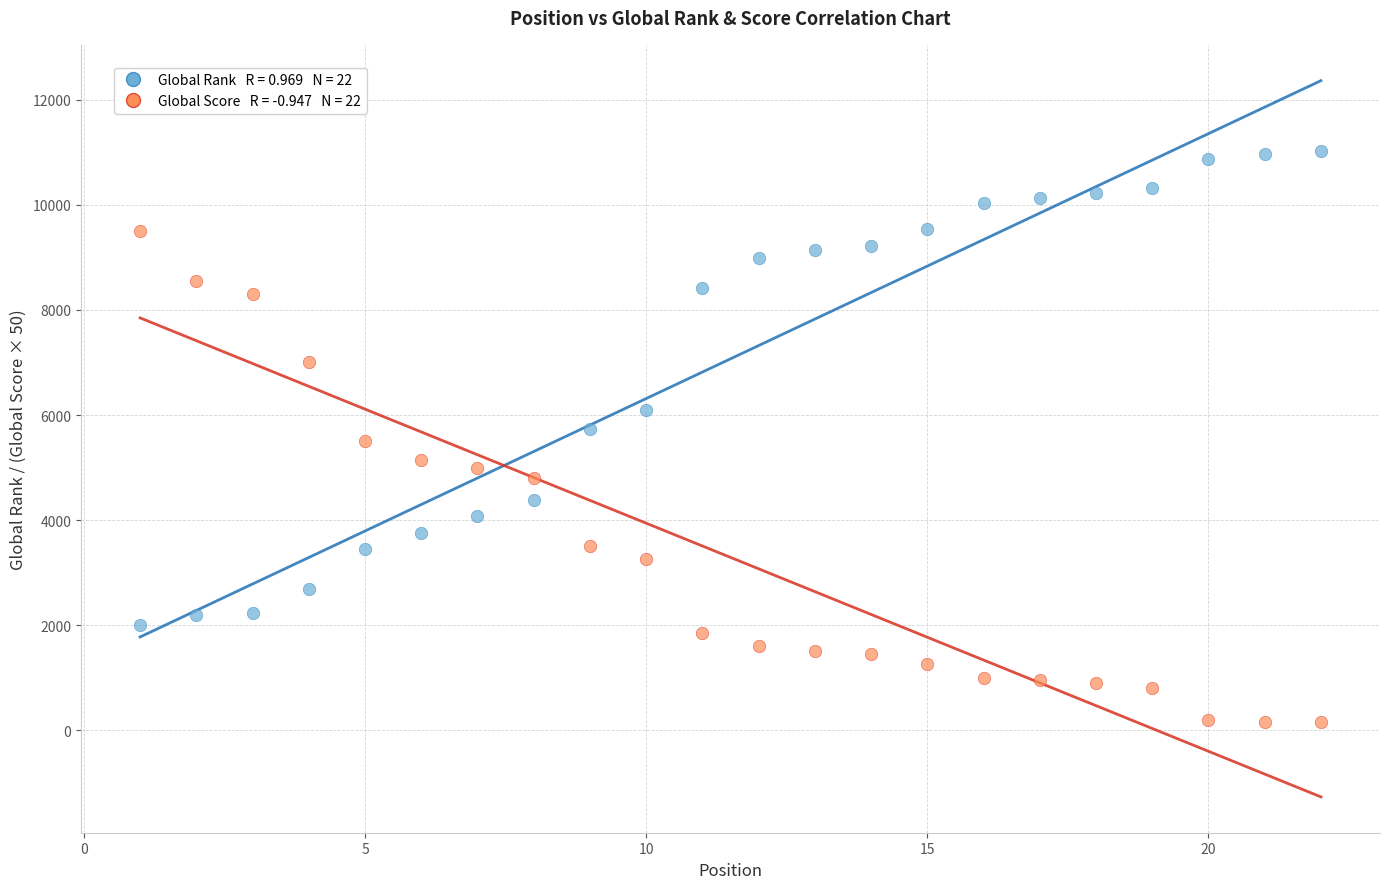

Across all data points, what is the range of X values (max minus min)?

21